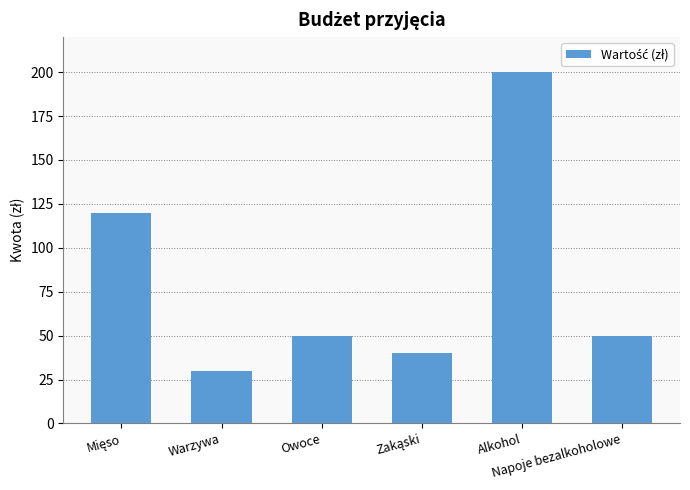

What is the sum of all values?

490